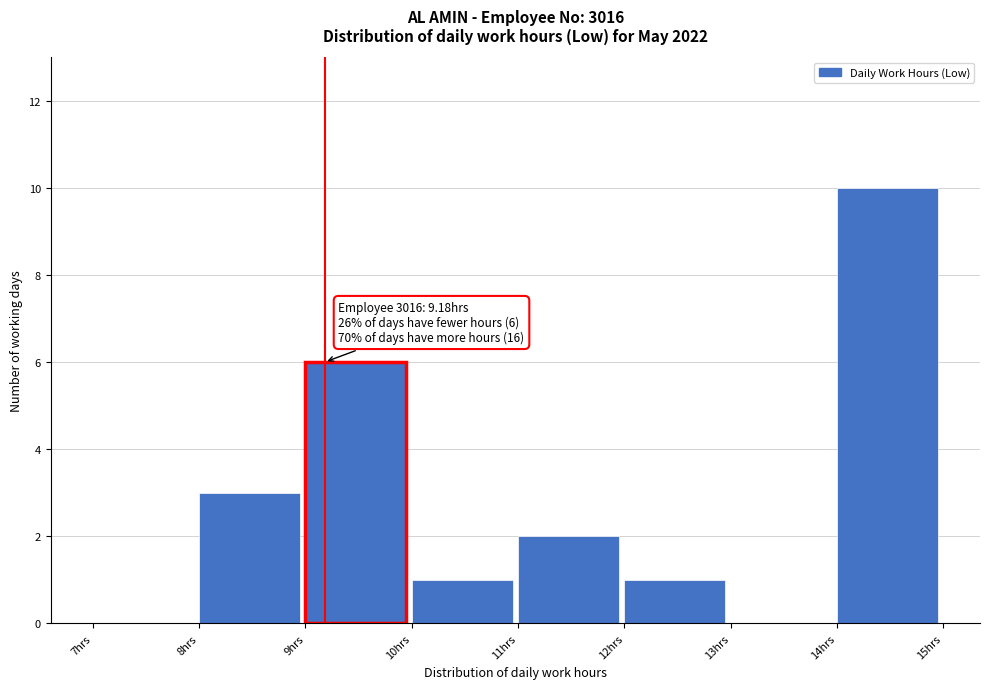

Over which range of the x-axis is the bar tallest?

14 to 15